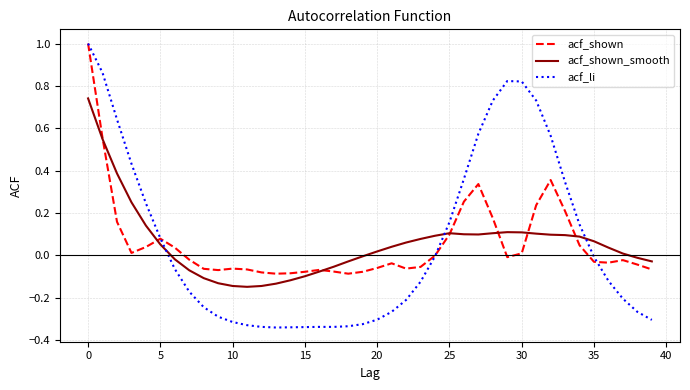

Which series has the widest spread of values?

acf_li